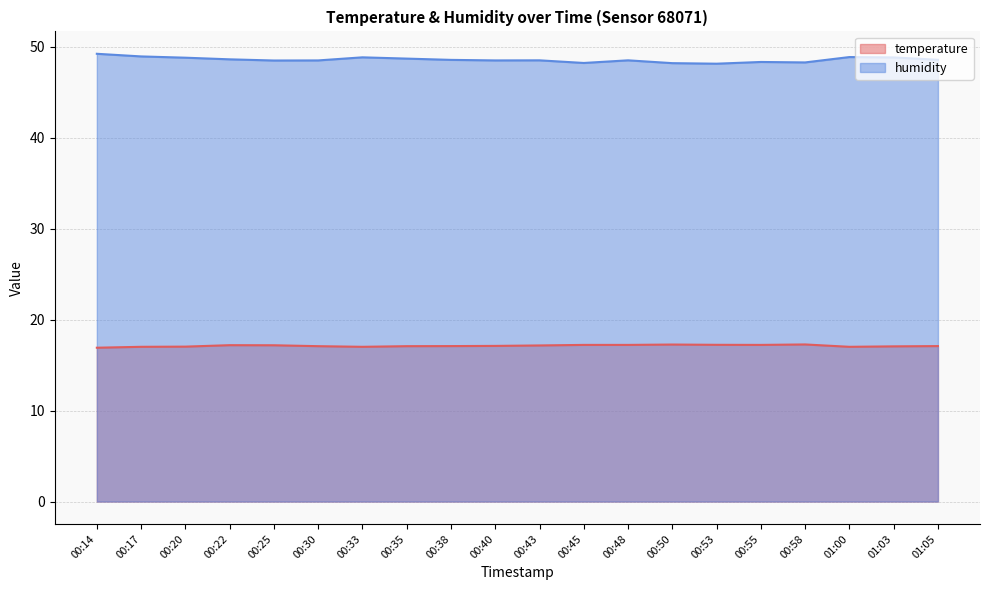

Reading right to left, transcribe all the data shown in this chart.

temperature: 01:05=17.1	01:03=17.1	01:00=17.0	00:58=17.3	00:55=17.2	00:53=17.2	00:50=17.3	00:48=17.2	00:45=17.2	00:43=17.2	00:40=17.1	00:38=17.1	00:35=17.1	00:33=17.0	00:30=17.1	00:25=17.2	00:22=17.2	00:20=17.0	00:17=17.0	00:14=16.9
humidity: 01:05=48.6	01:03=48.9	01:00=48.9	00:58=48.3	00:55=48.4	00:53=48.2	00:50=48.2	00:48=48.5	00:45=48.2	00:43=48.5	00:40=48.5	00:38=48.6	00:35=48.7	00:33=48.9	00:30=48.5	00:25=48.5	00:22=48.6	00:20=48.8	00:17=49.0	00:14=49.2